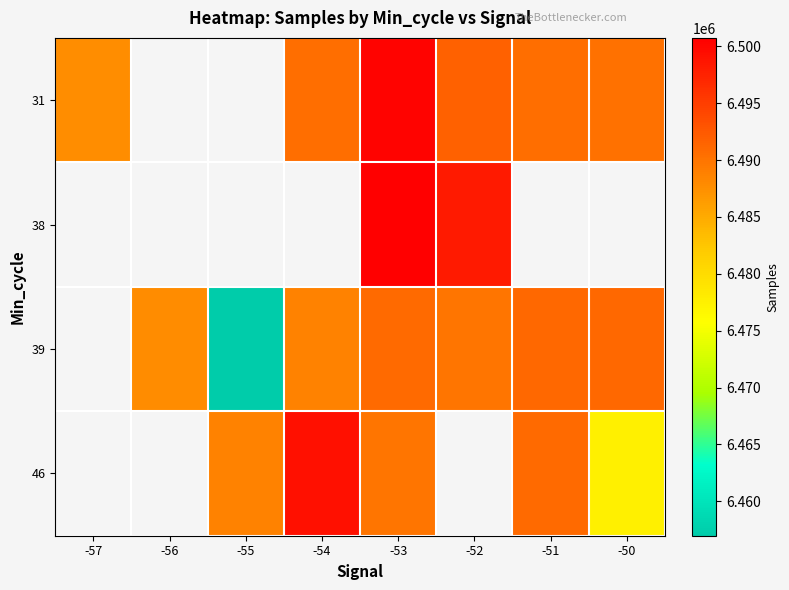

What value does the 46 series have at -54?

6499185.0